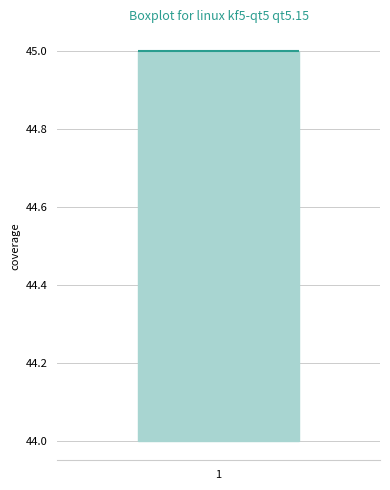

Transcribe this box plot: give where the median line is, the range the box spans, and where the two whiskers end, as read against the y-axis. The values are not printed on the chart, so give them approximately, as read against the axis.

median 45 (drawn on the box's upper edge), box 44 to 45, whiskers 44 to 45